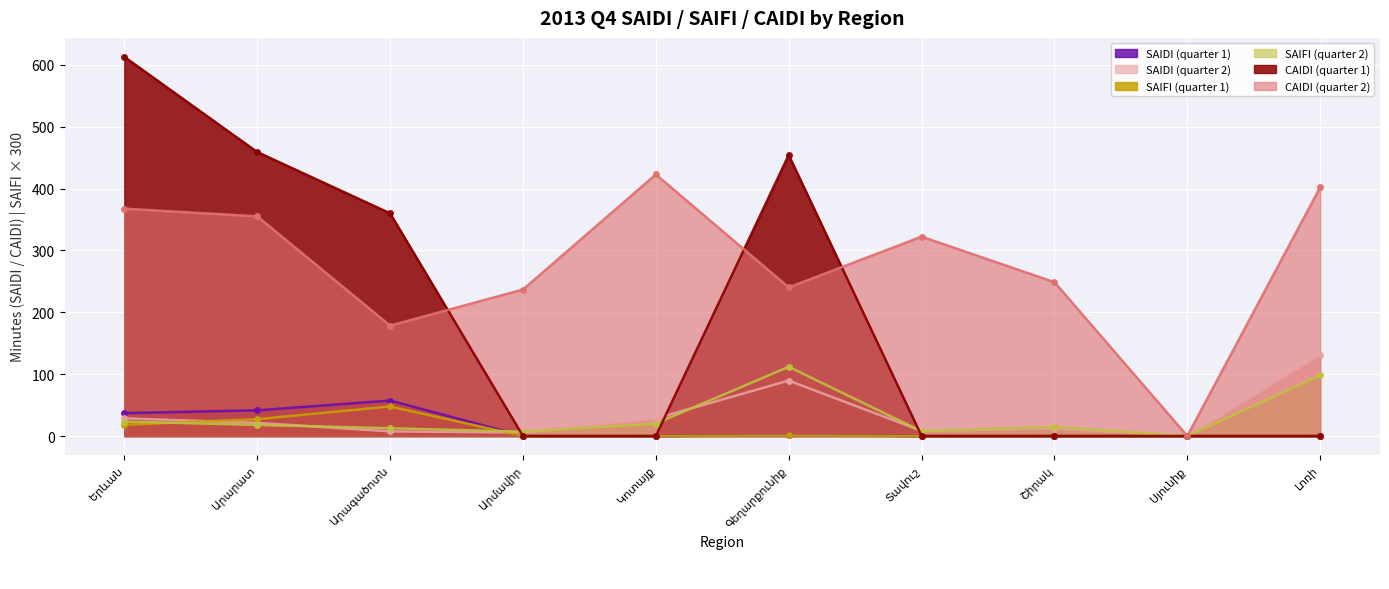

How many interior local peaks does the SAIDI (quarter 1) series have?

2